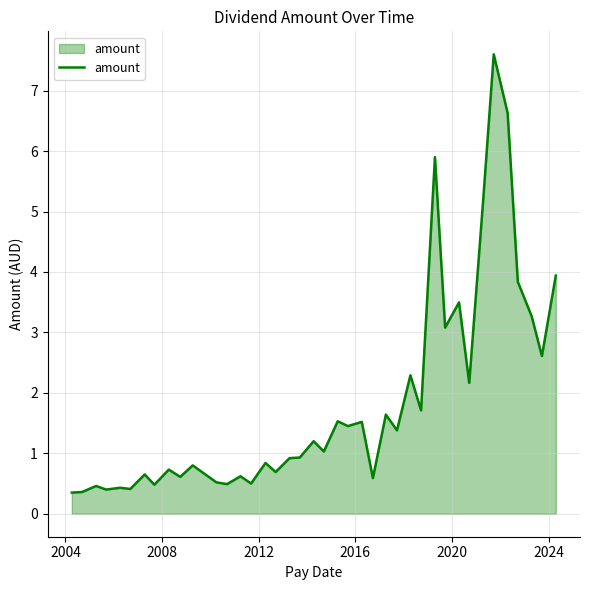

What is the maximum value shown in the chart?

7.6